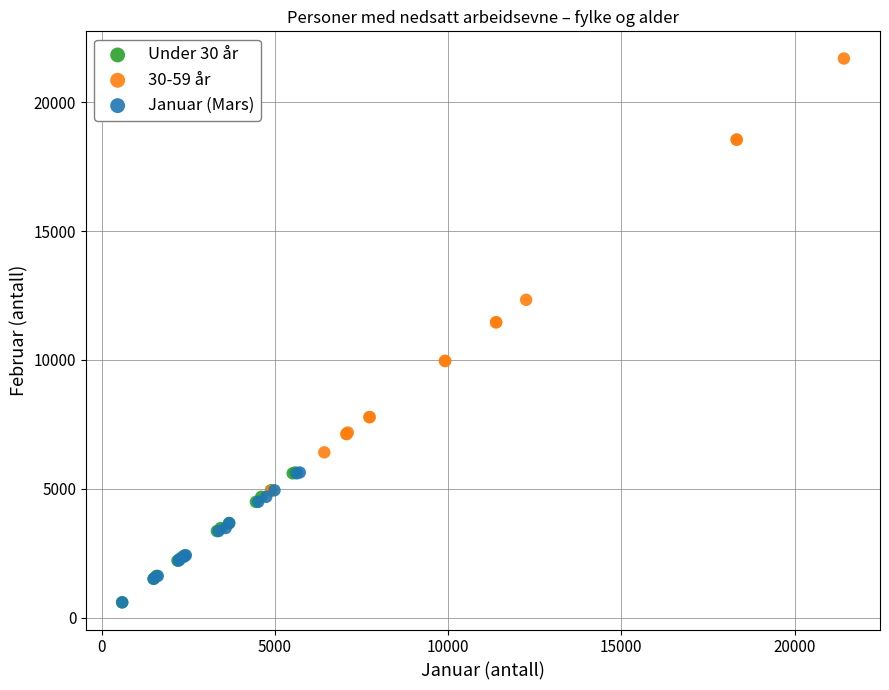

Which series has the widest spread of Y values?

30-59 år